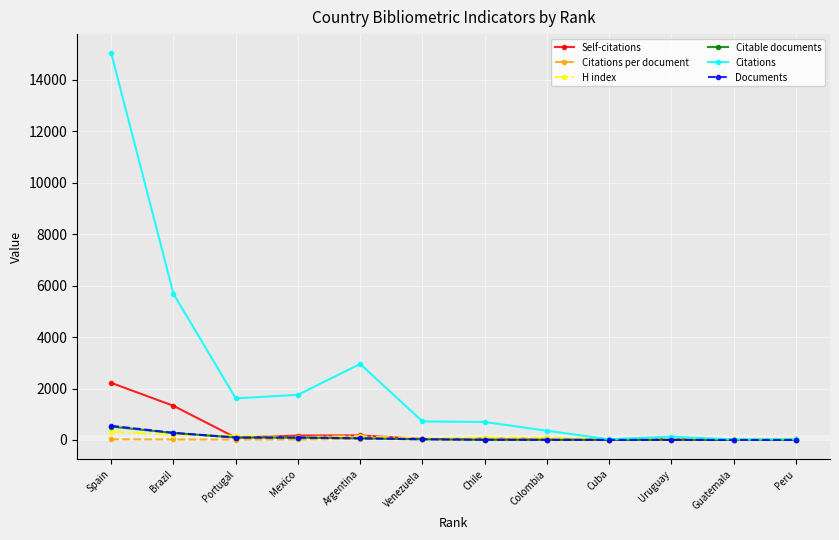

Does the chart have visible grid lines?

Yes